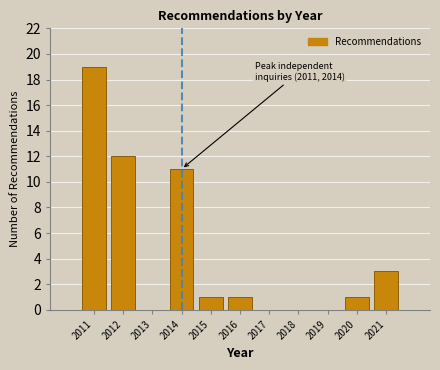

Reading right to left, what are all the values shown in this chart?

2021=3	2020=1	2019=0	2018=0	2017=0	2016=1	2015=1	2014=11	2013=0	2012=12	2011=19